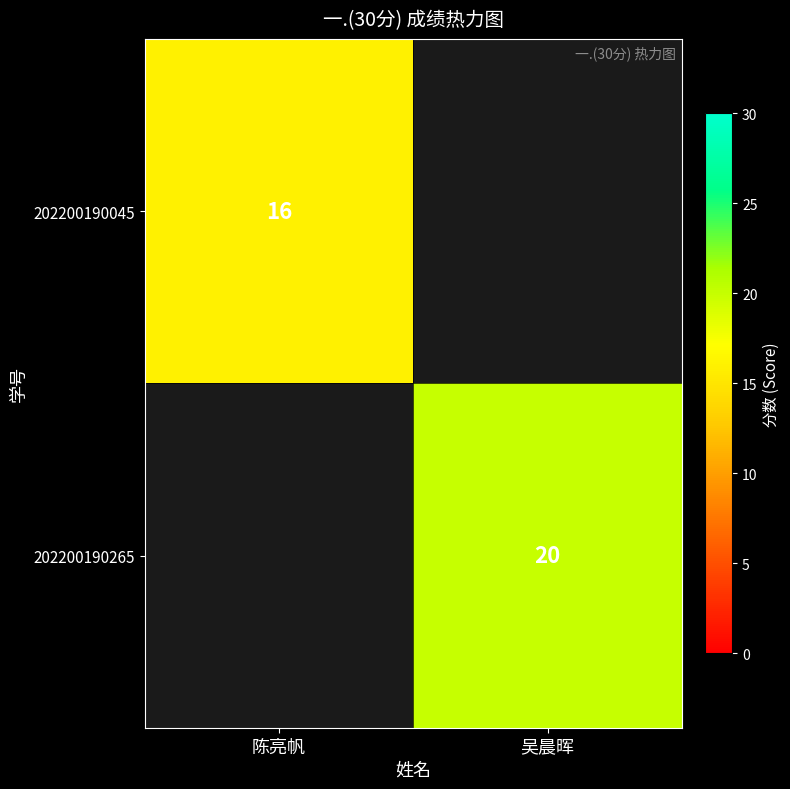

The value of 202200190265 at 吴晨晖 is 20. True or false?

True